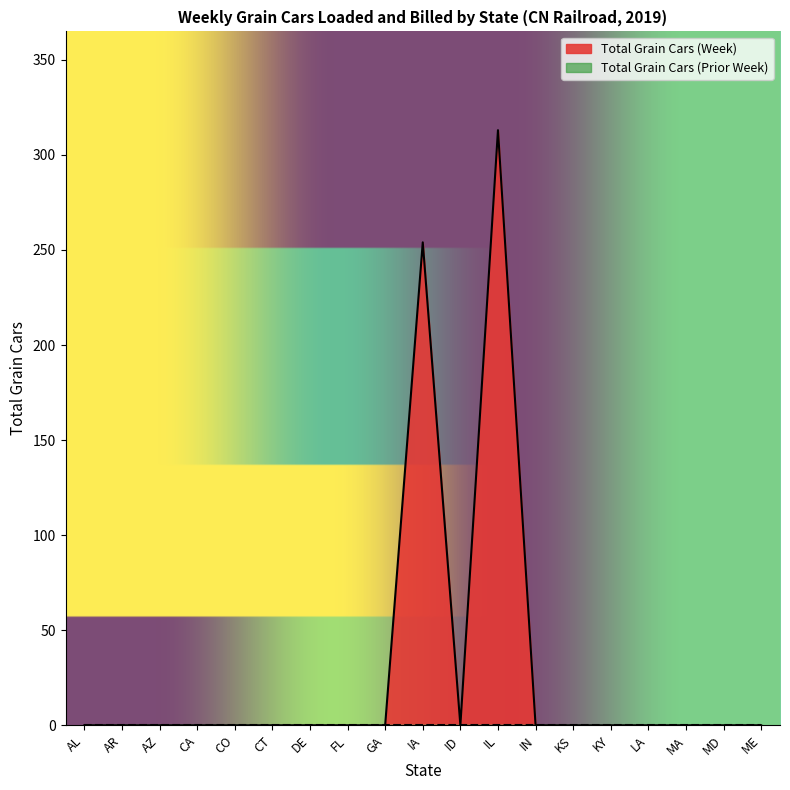

How many categories are shown in the chart?

19